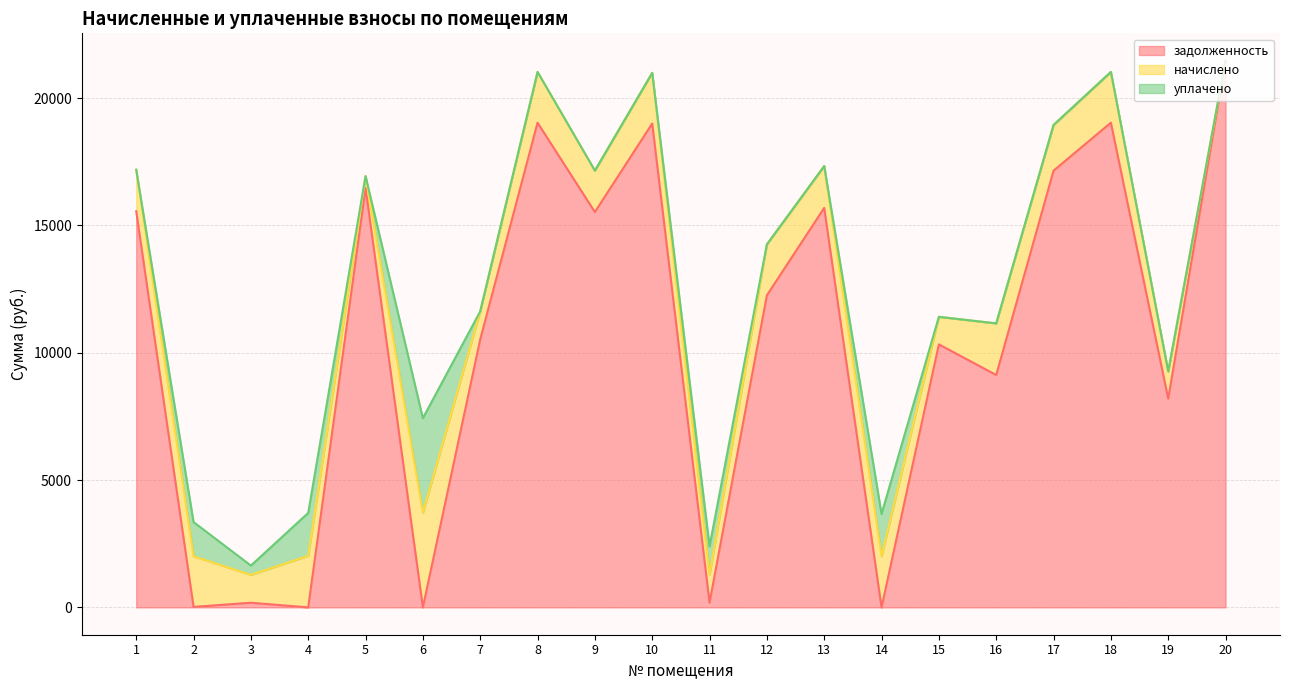

What is the sum of the задолженность values at 1 and 11?

15744.1